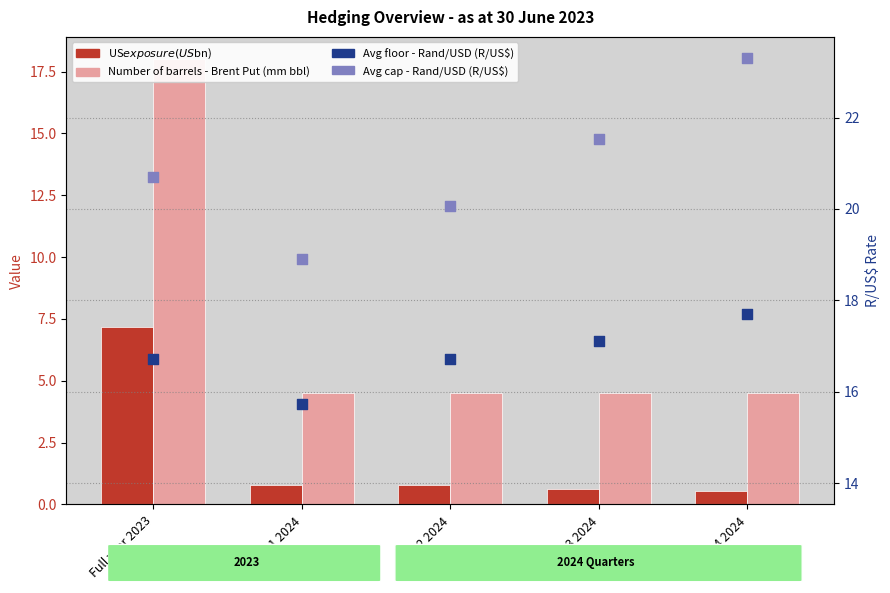

Which series has the largest total across all categories?

Avg cap - Rand/USD (R/US$)